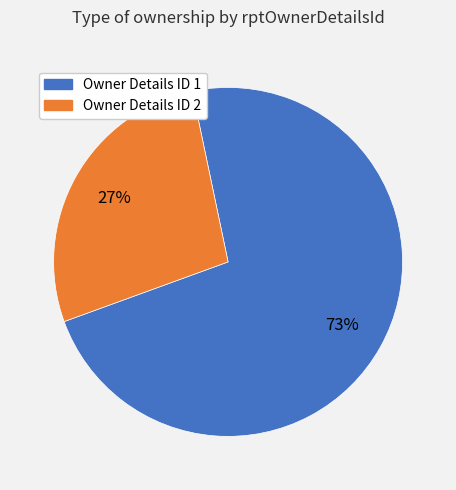

Is there a majority slice in this chart?

Yes